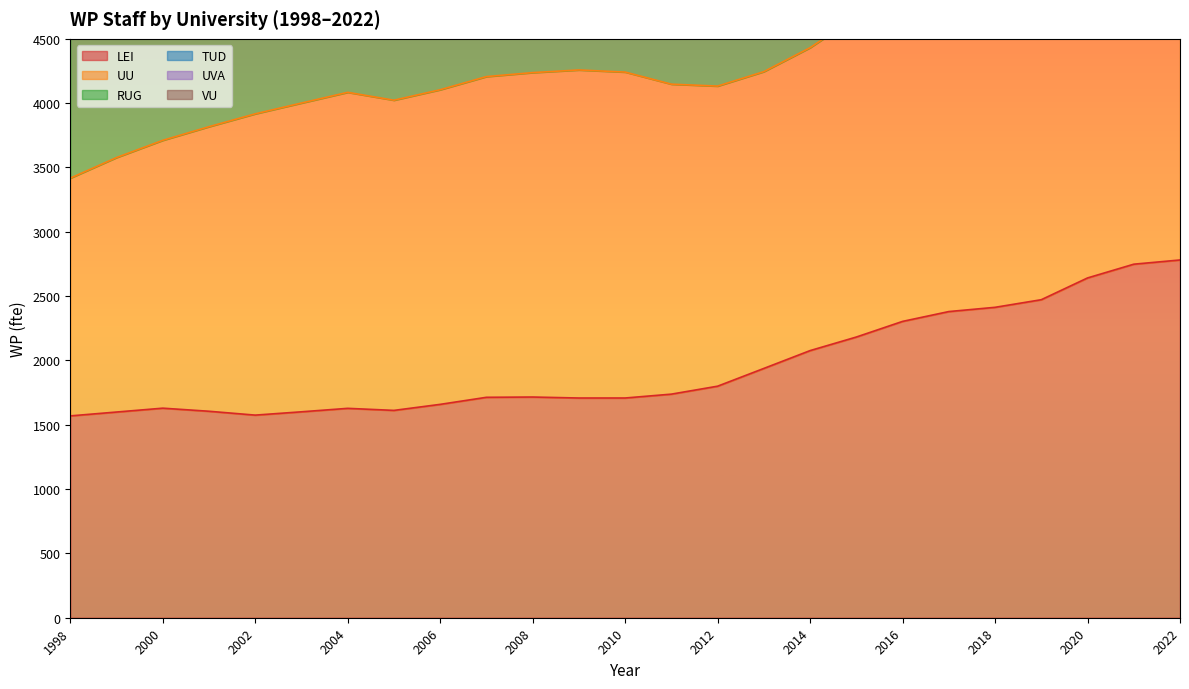

How many lines are shown in the chart?

3